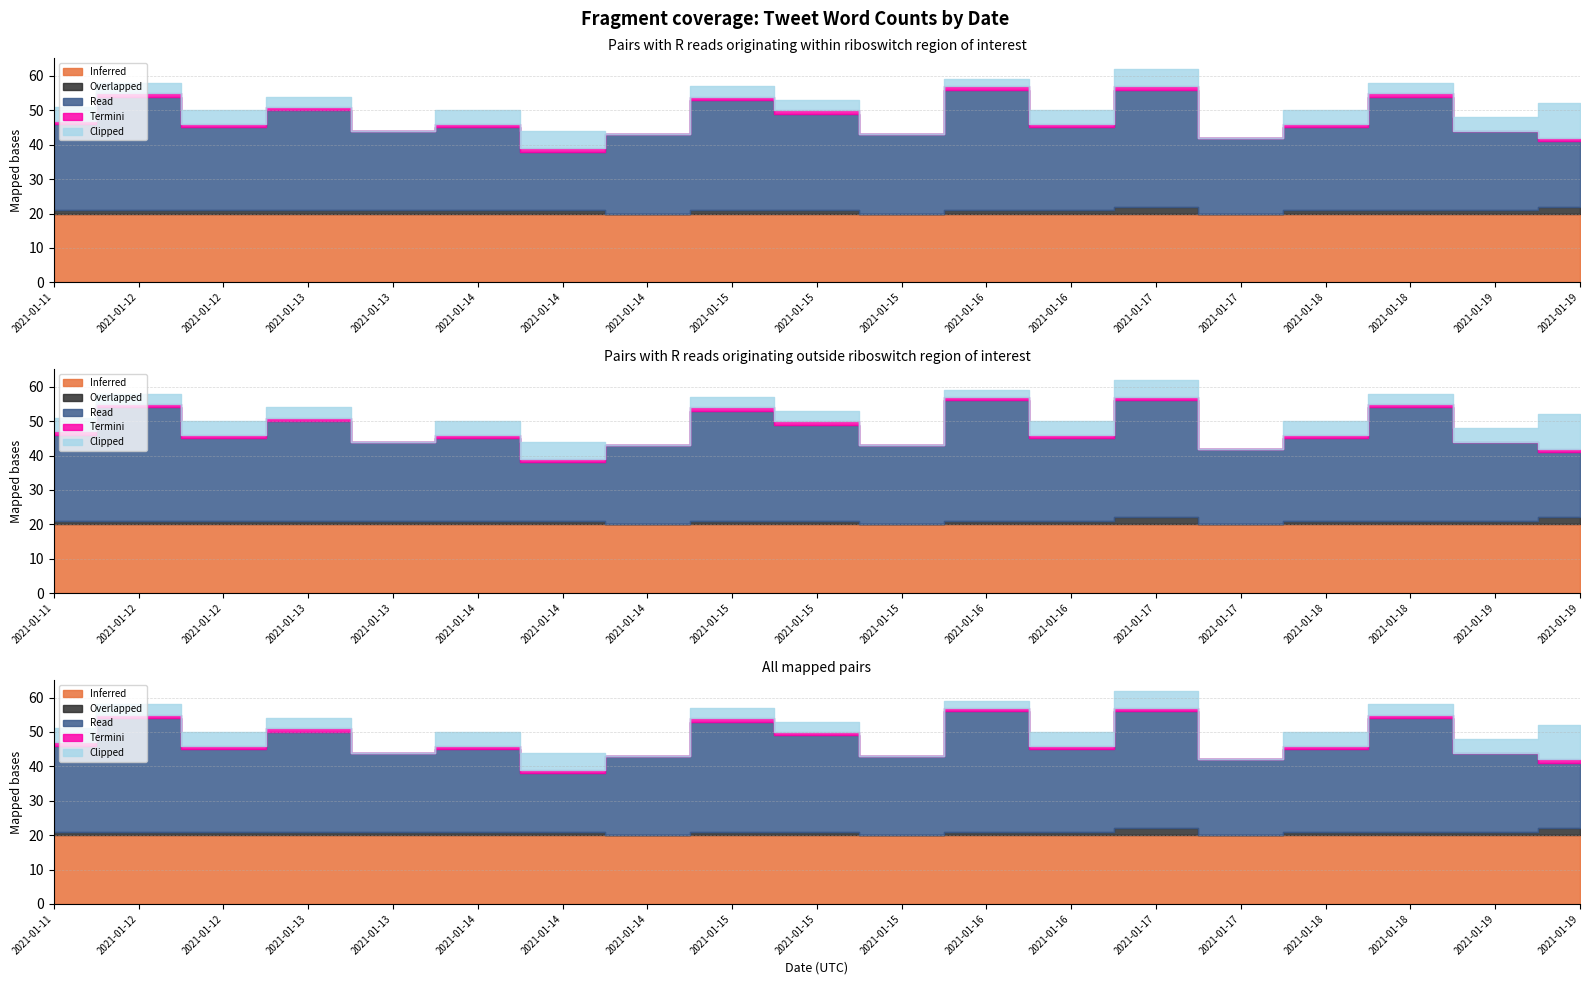

Which category has the highest value in the Read series?

2021-01-16